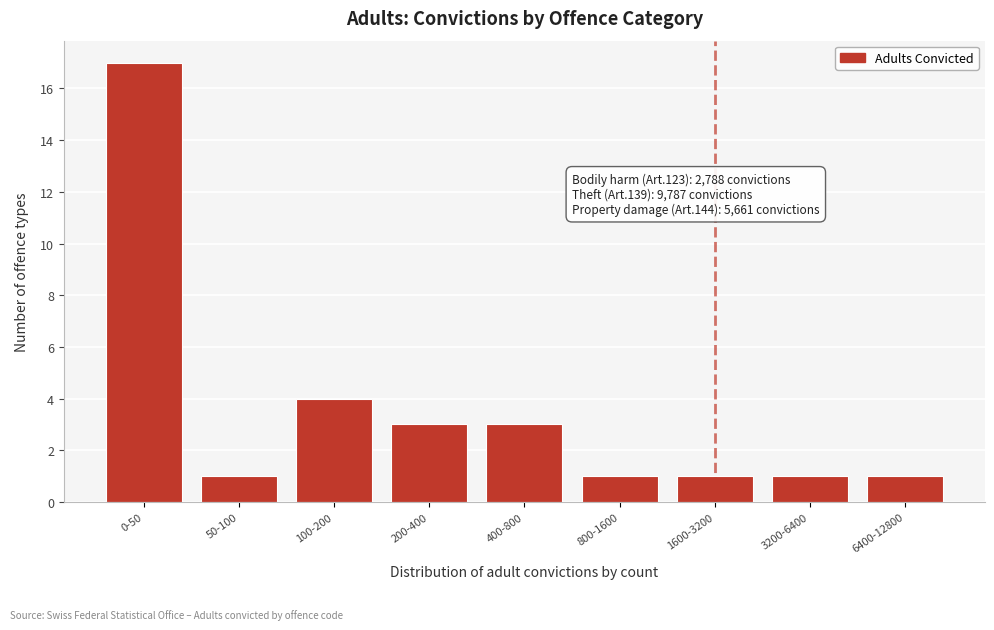

Reading left to right, what are all the values shown in this chart?

0-50=17	50-100=1	100-200=4	200-400=3	400-800=3	800-1600=1	1600-3200=1	3200-6400=1	6400-12800=1